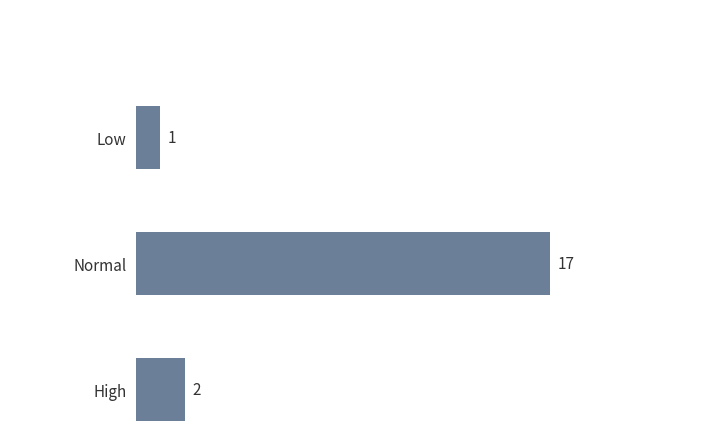

What is the sum of all values?

20